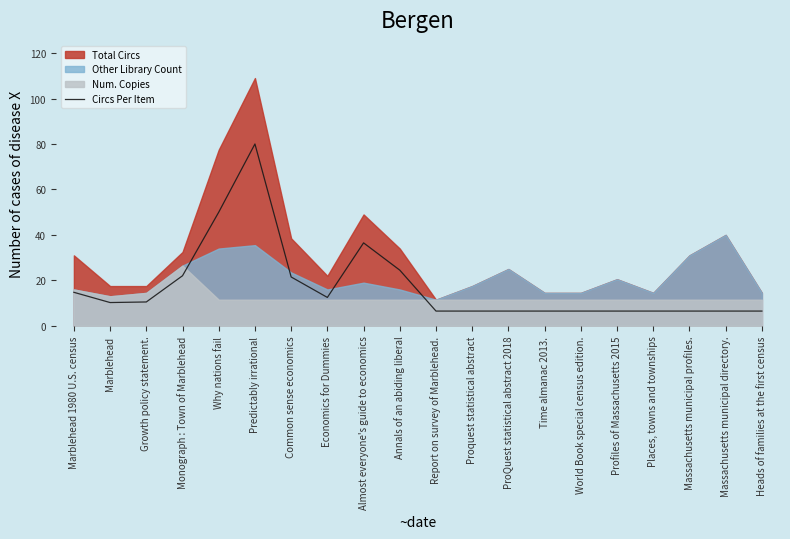

Rank the categories by value from highest to lowest.

Predictably irrational, Why nations fail, Almost everyone's guide to economics, Annals of an abiding liberal, Monograph : Town of Marblehead, Common sense economics, Marblehead 1980 U.S. census, Economics for Dummies, Growth policy statement., Marblehead, Report on survey of Marblehead., Proquest statistical abstract, ProQuest statistical abstract 2018, Time almanac 2013., World Book special census edition., Profiles of Massachusetts 2015, Places, towns and townships, Massachusetts municipal profiles., Massachusetts municipal directory., Heads of families at the first census